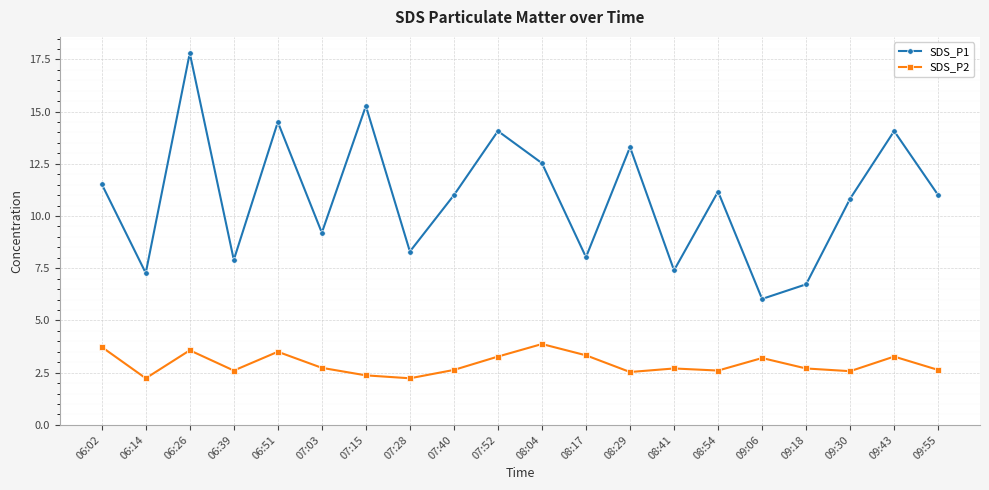

How many categories are shown in the chart?

20